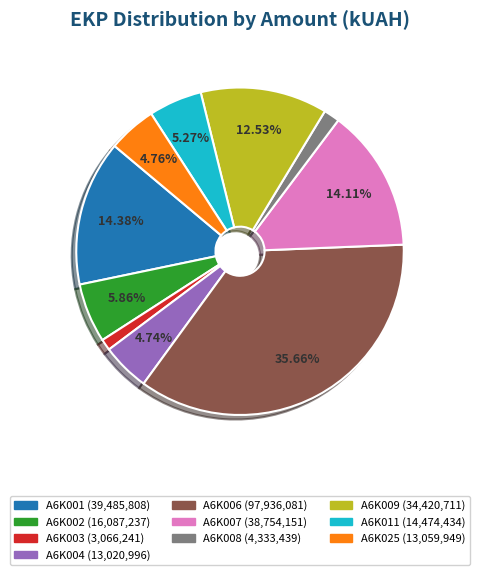

Which category has the biggest portion of the pie?

A6K006